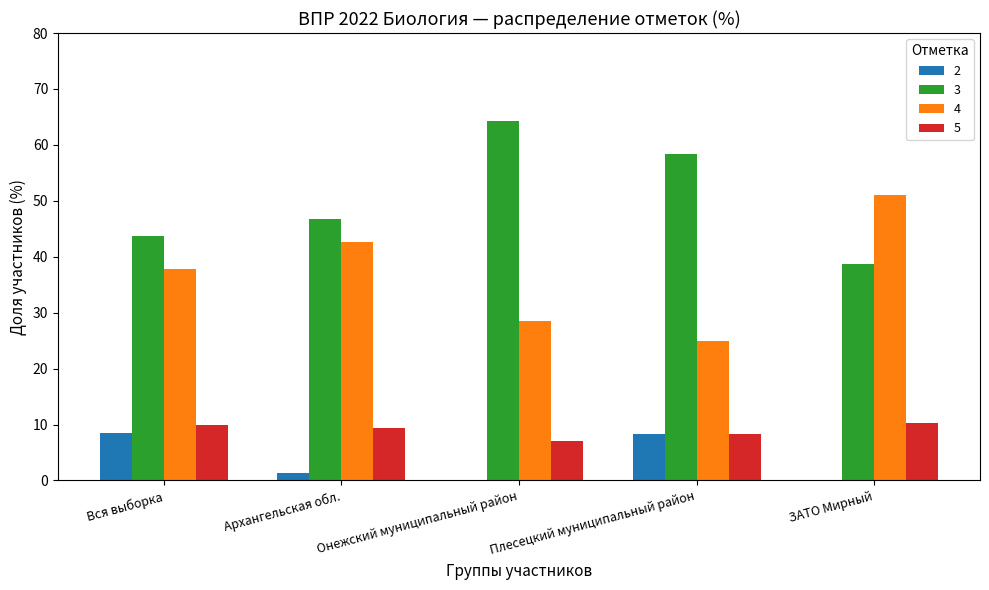

What is the sum of the 4 values at Онежский муниципальный район and Плесецкий муниципальный район?

53.6